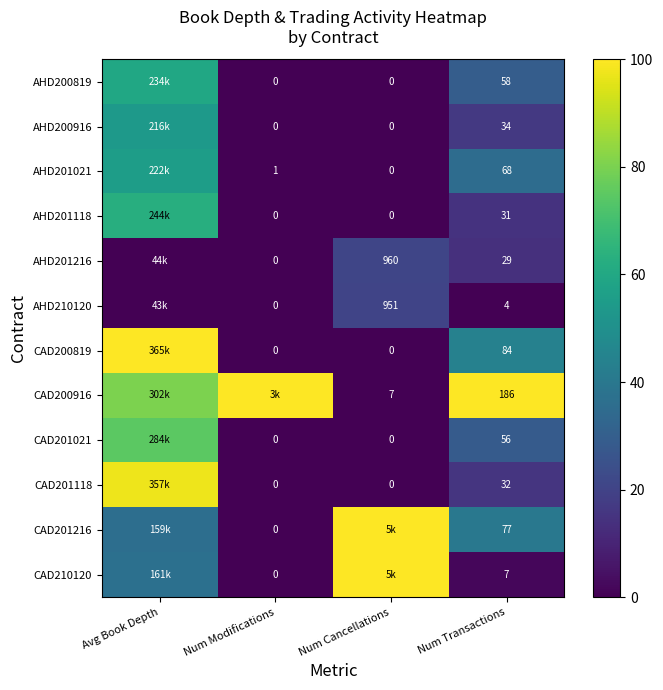

Is the value of CAD201021 at Num Transactions greater than the value of CAD201216 at Num Modifications?

Yes